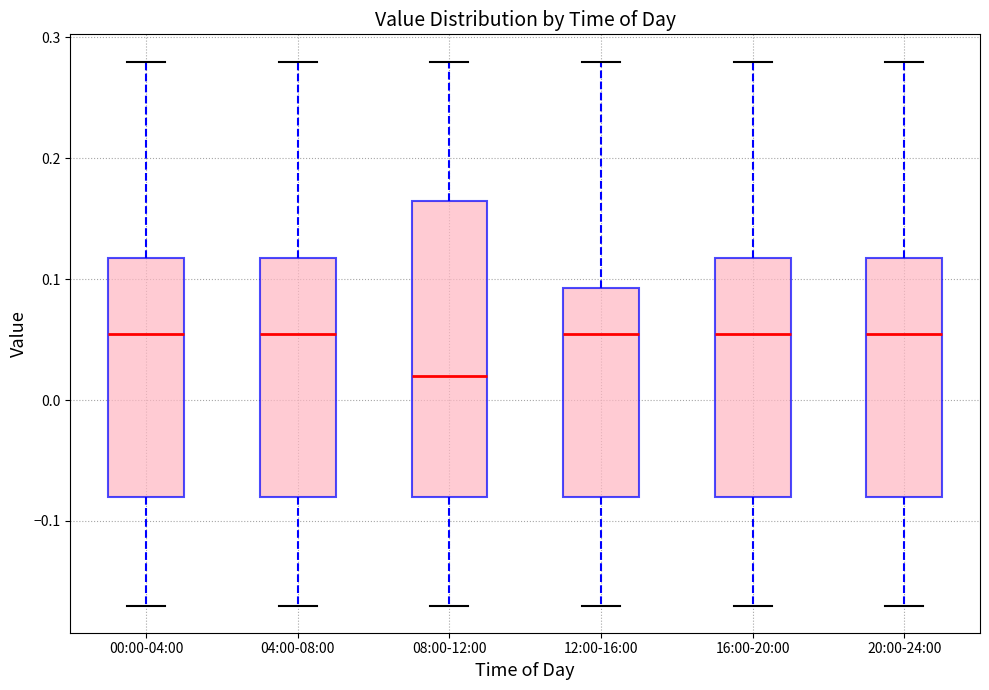

Which box has the lowest median line?

08:00-12:00